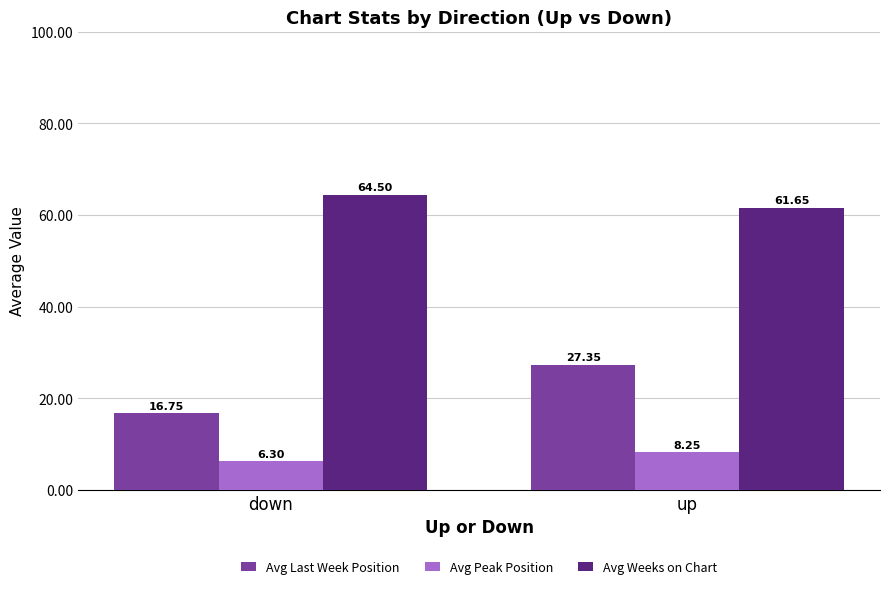

Which series has the widest spread of values?

Avg Last Week Position